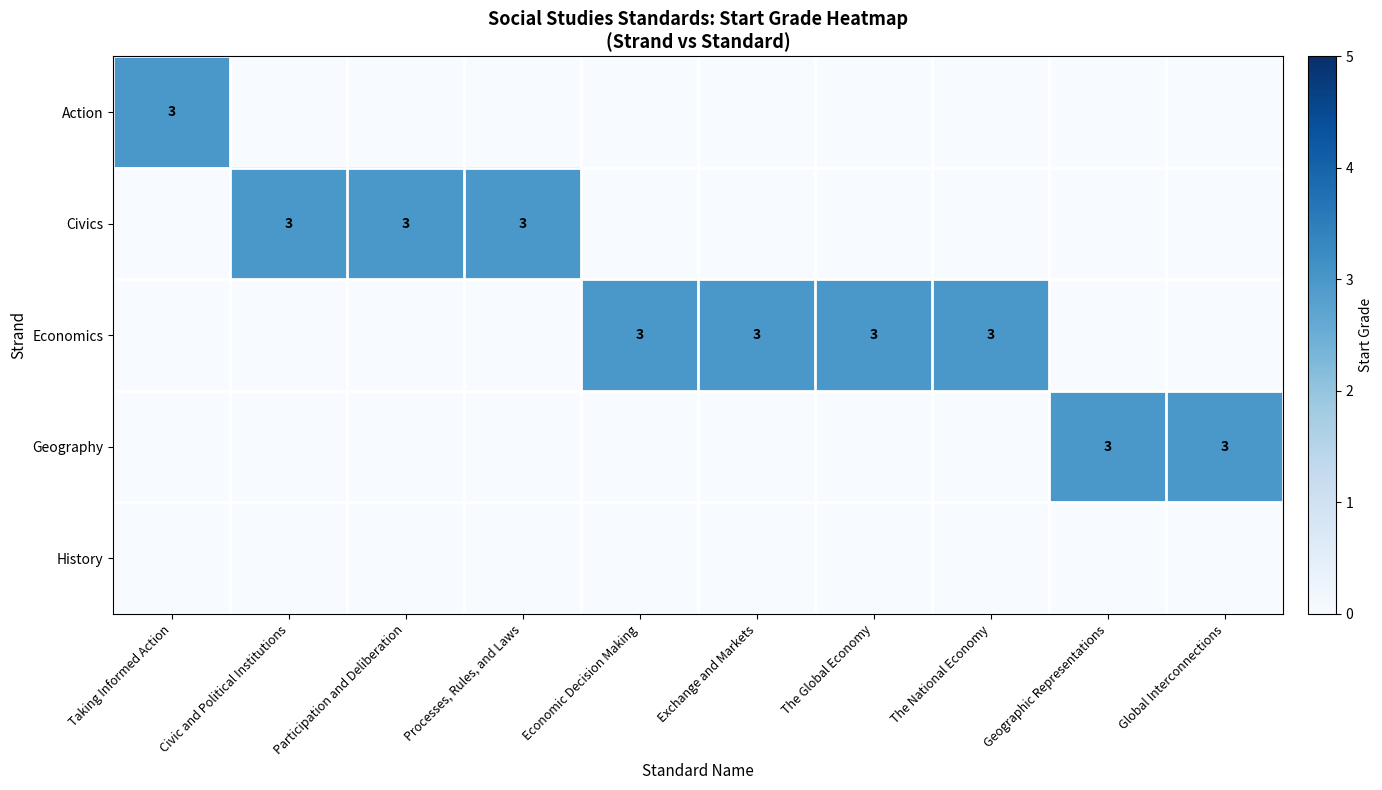

What is the difference between the highest and lowest values at Geographic Representations?

3